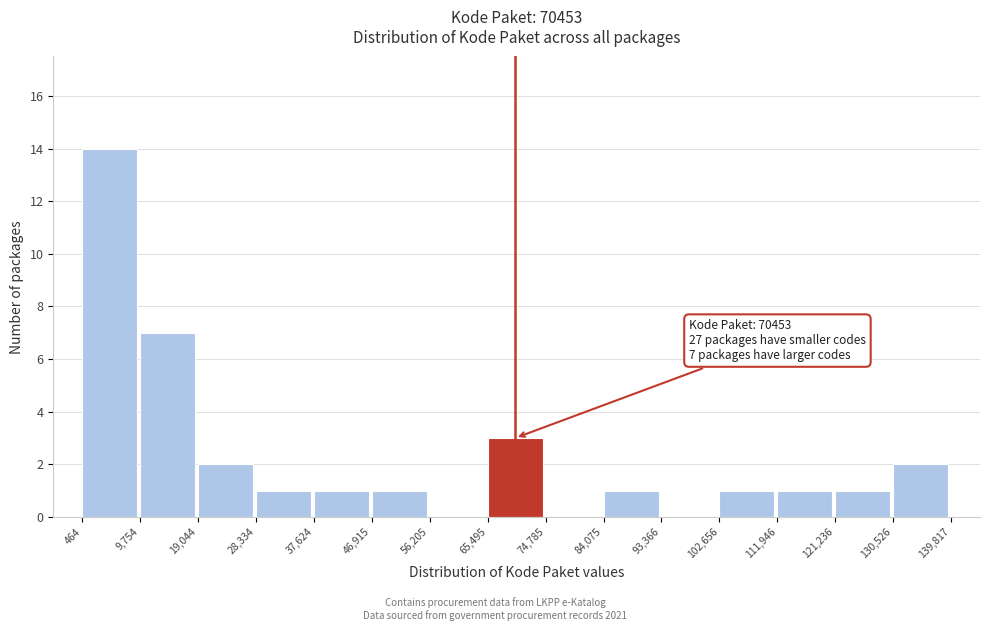

Which range on the x-axis has the tallest bar?

464 to 9,754